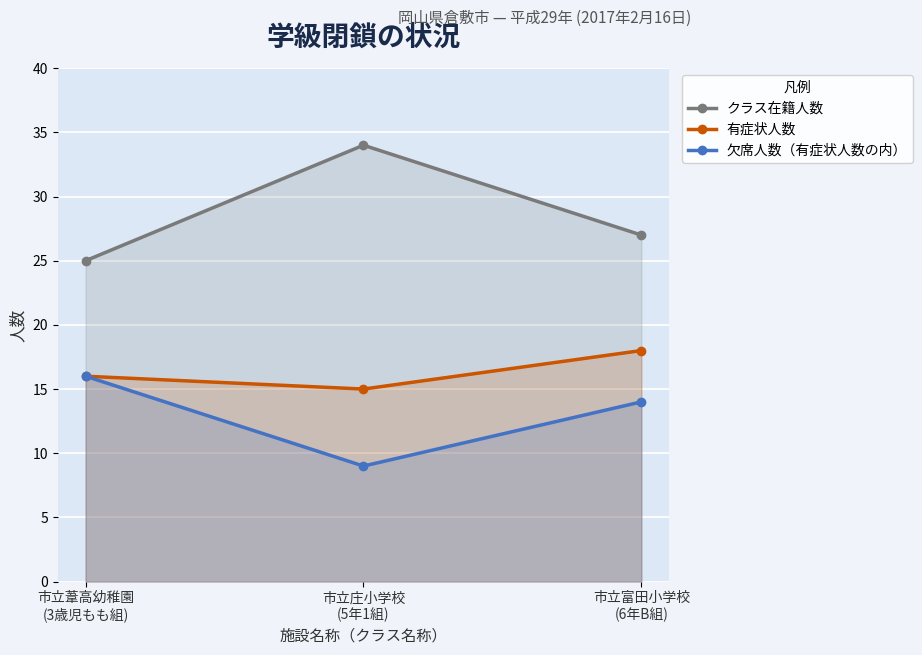

What position from the right is 市立葦高幼稚園
(3歳児もも組)?

3